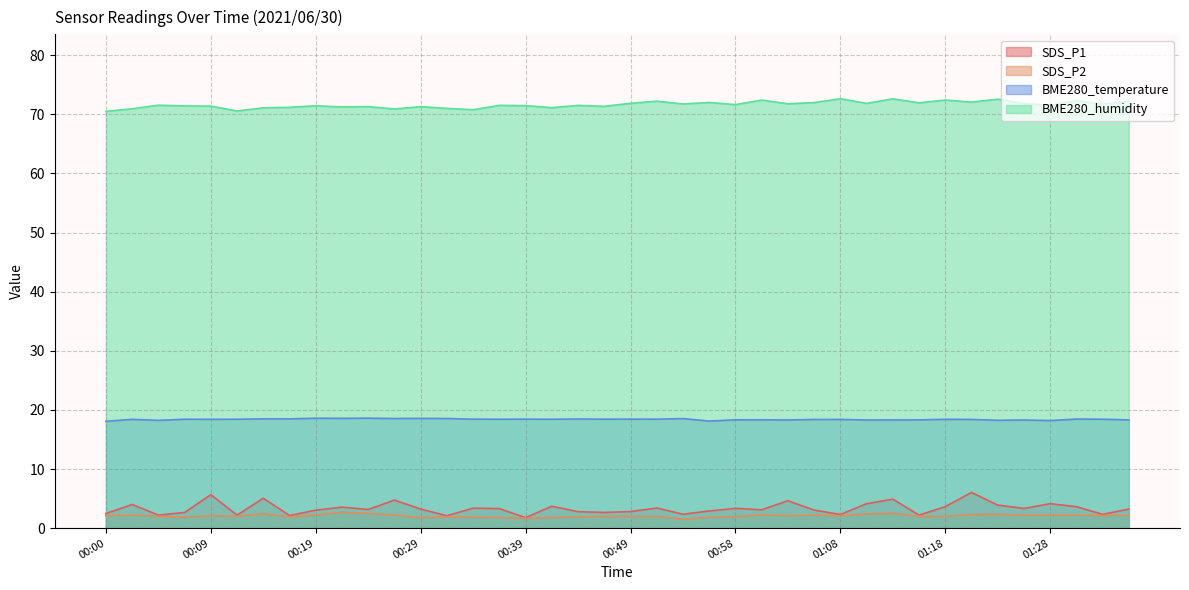

What is the label of the 23rd point from the right?

00:41